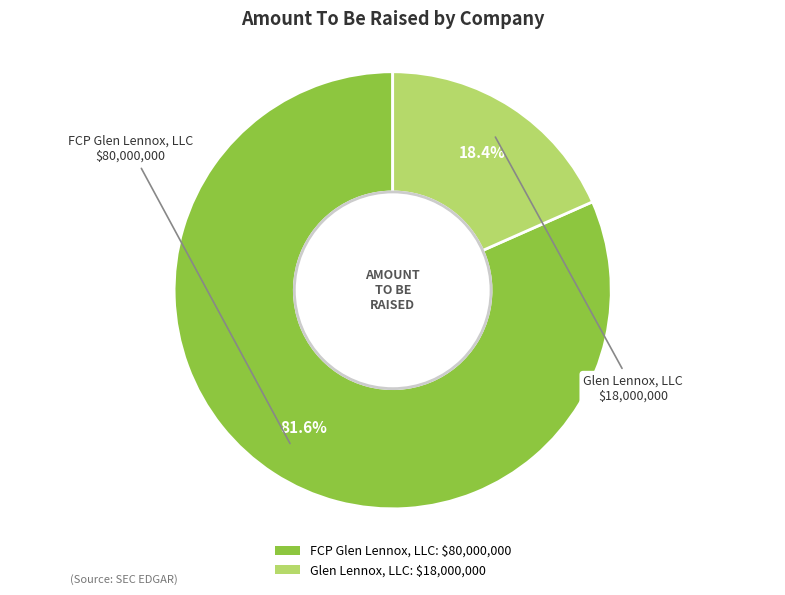

Which slice is the largest?

FCP Glen Lennox, LLC